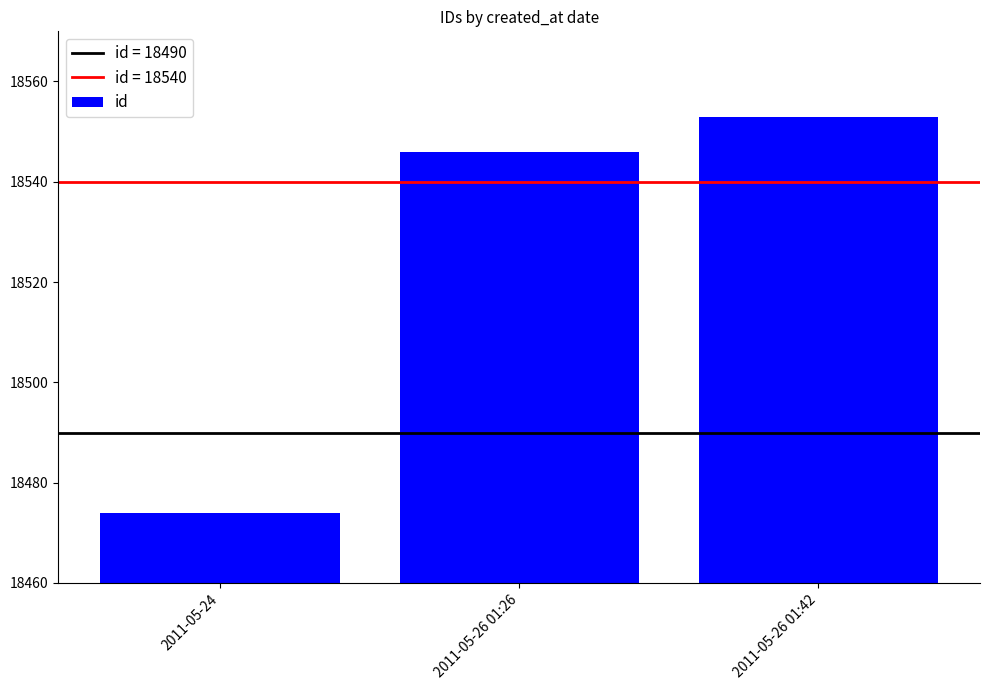

What position from the left is 2011-05-26 01:42?

3